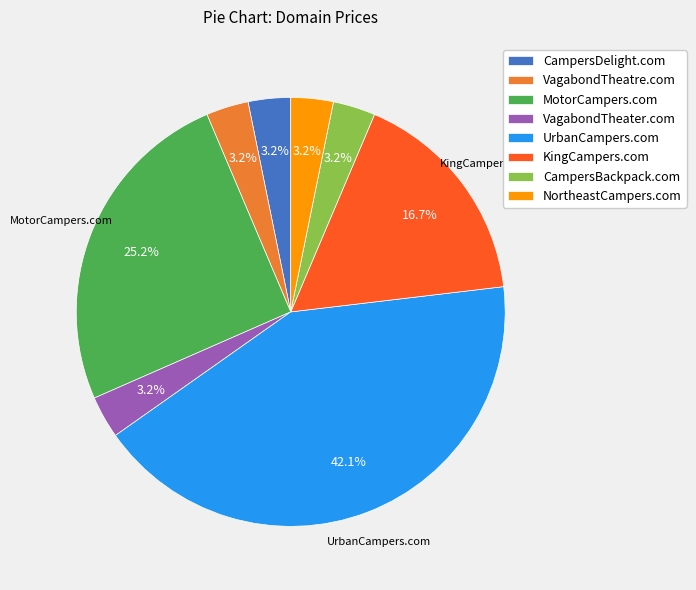

To the nearest percent, what portion does UrbanCampers.com represent?

42%